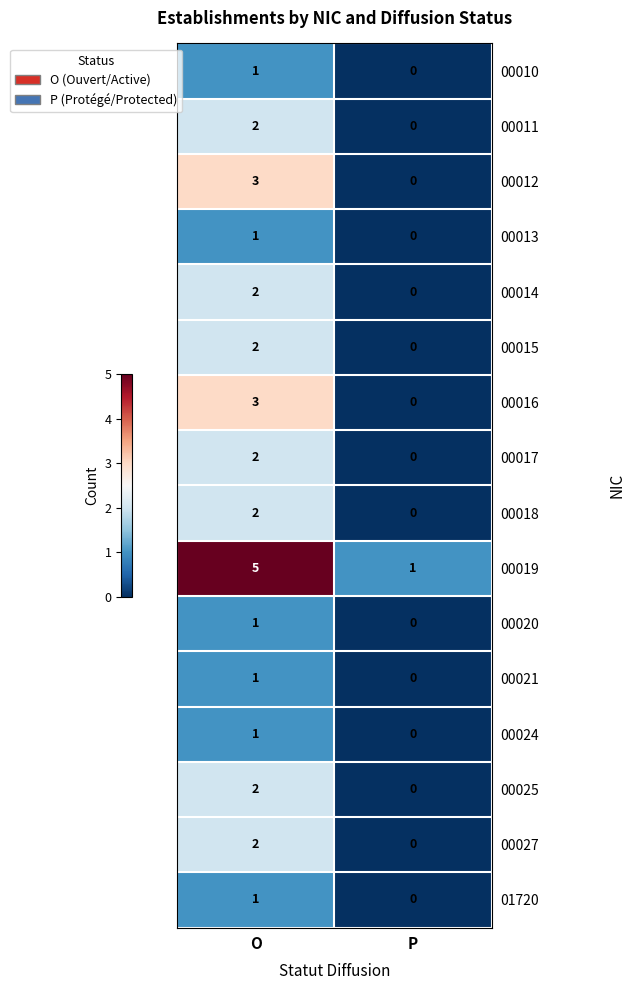

What value does the 00019 series have at O?

5